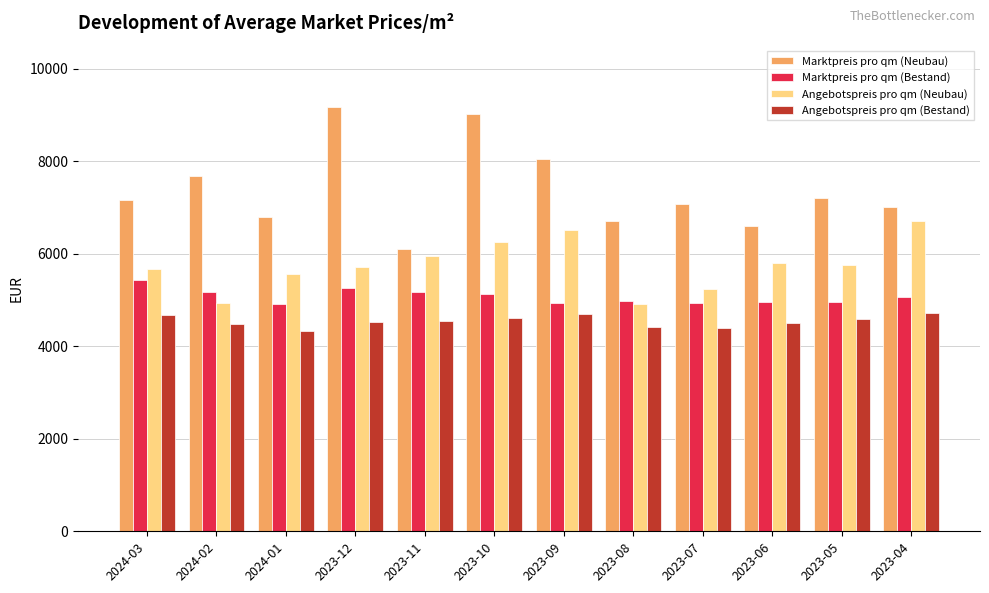

List the series in order of their overall mean, lowest first.

Angebotspreis pro qm (Bestand), Marktpreis pro qm (Bestand), Angebotspreis pro qm (Neubau), Marktpreis pro qm (Neubau)